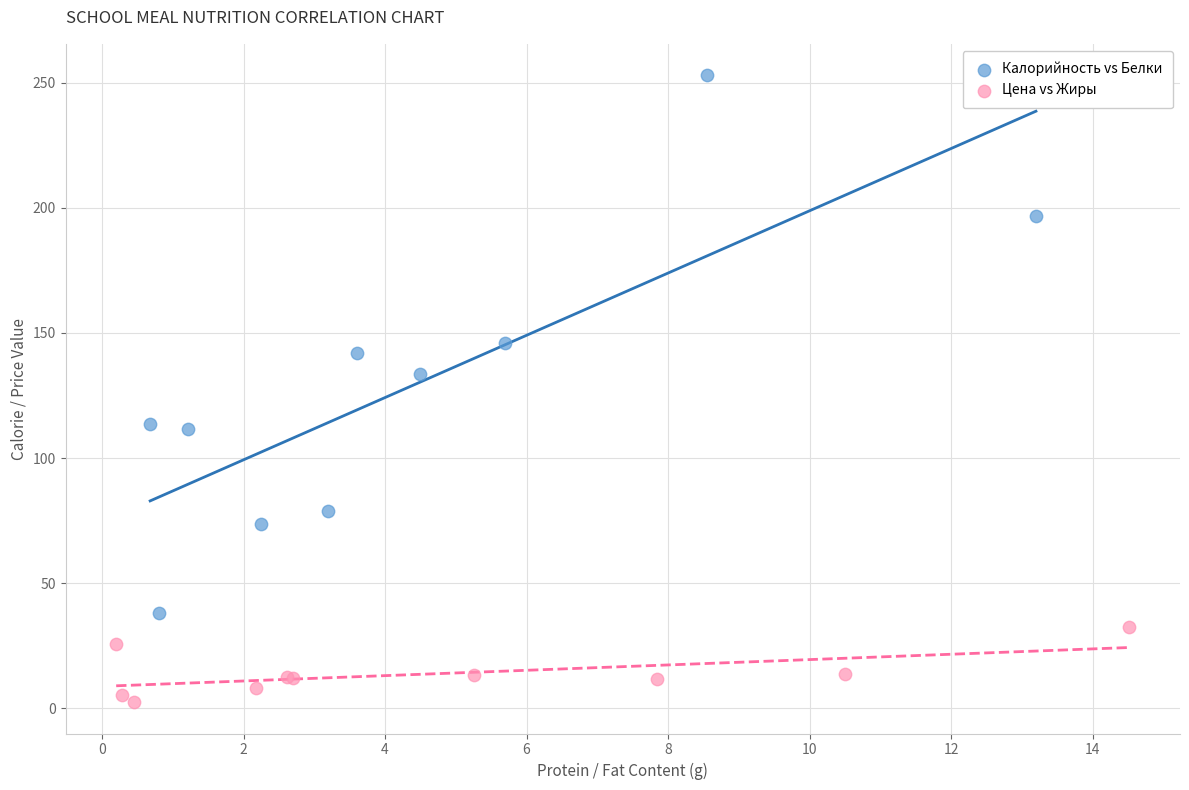

Which series contains the highest Y value?

Калорийность vs Белки